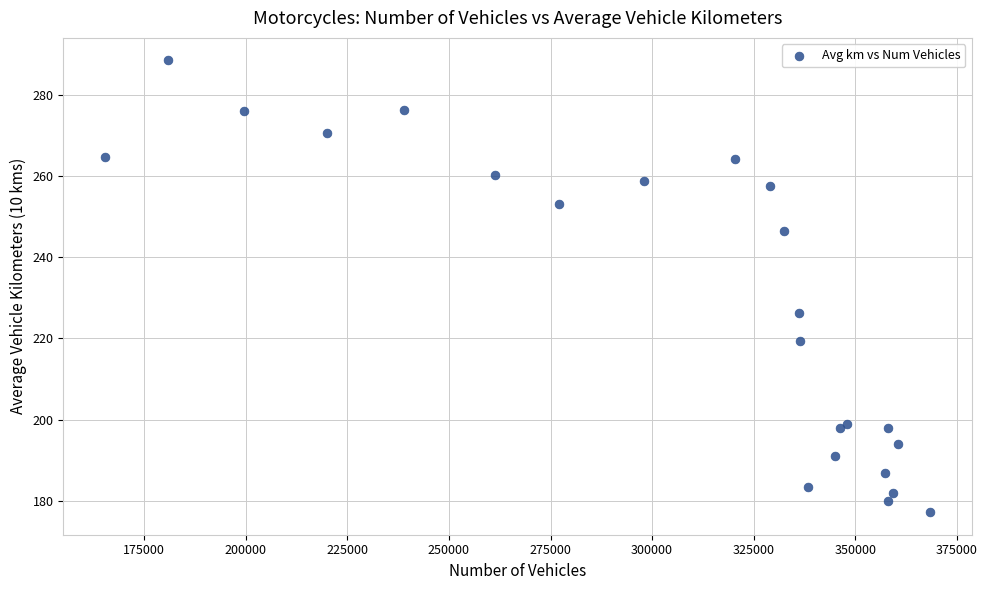

What Y value in the scatter plot is closest to 232?

226.3